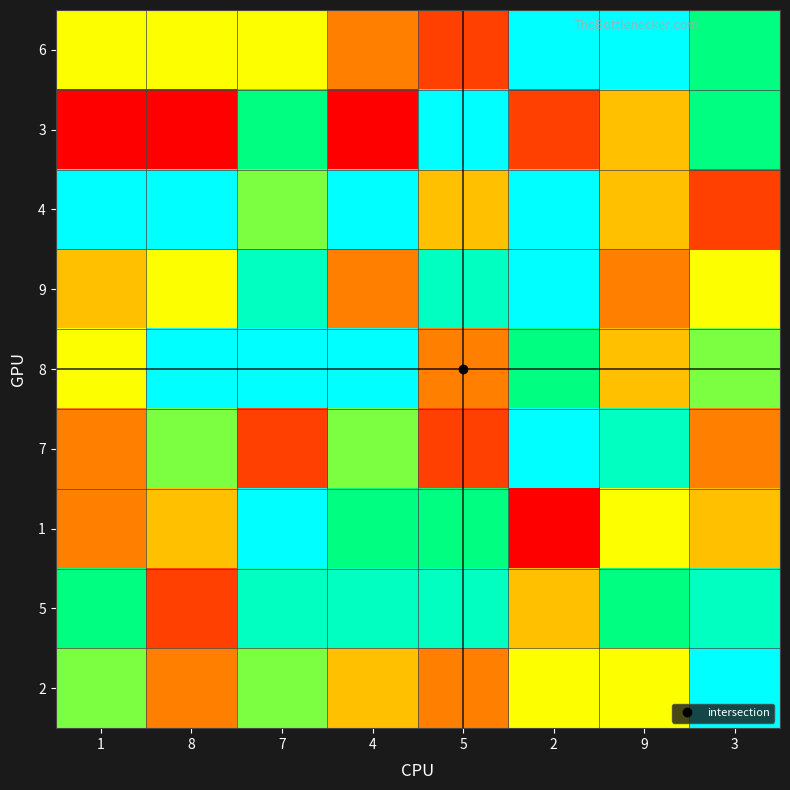

Which category has the highest value across all series?

2